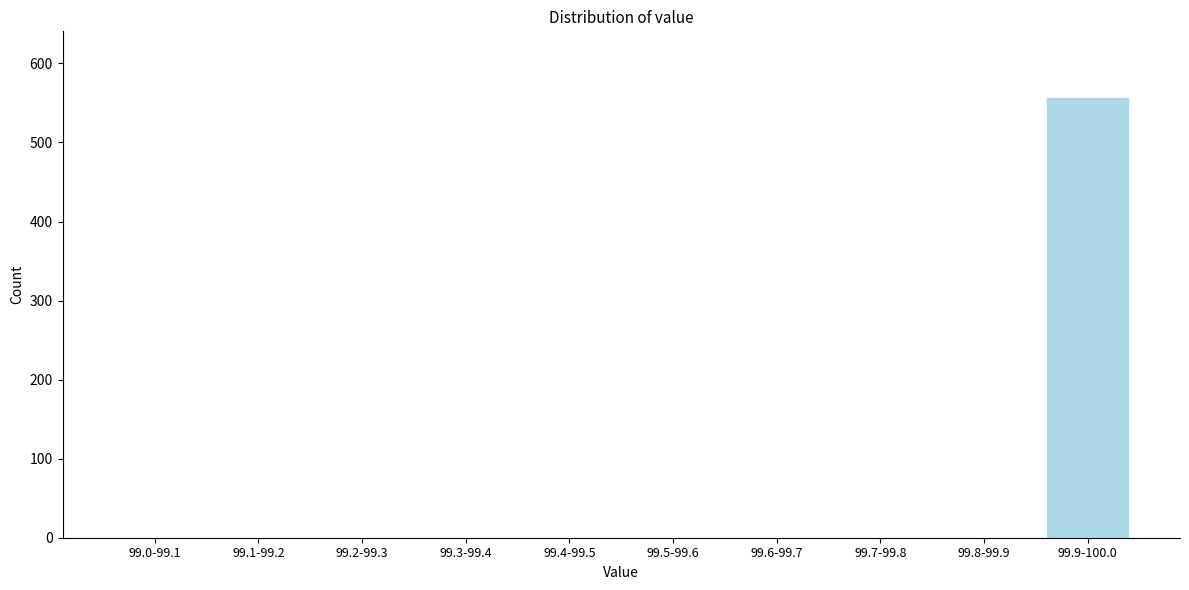

Reading right to left, list all the values displayed in this chart.

99.9-100.0=557	99.8-99.9=0	99.7-99.8=0	99.6-99.7=0	99.5-99.6=0	99.4-99.5=0	99.3-99.4=0	99.2-99.3=0	99.1-99.2=0	99.0-99.1=0